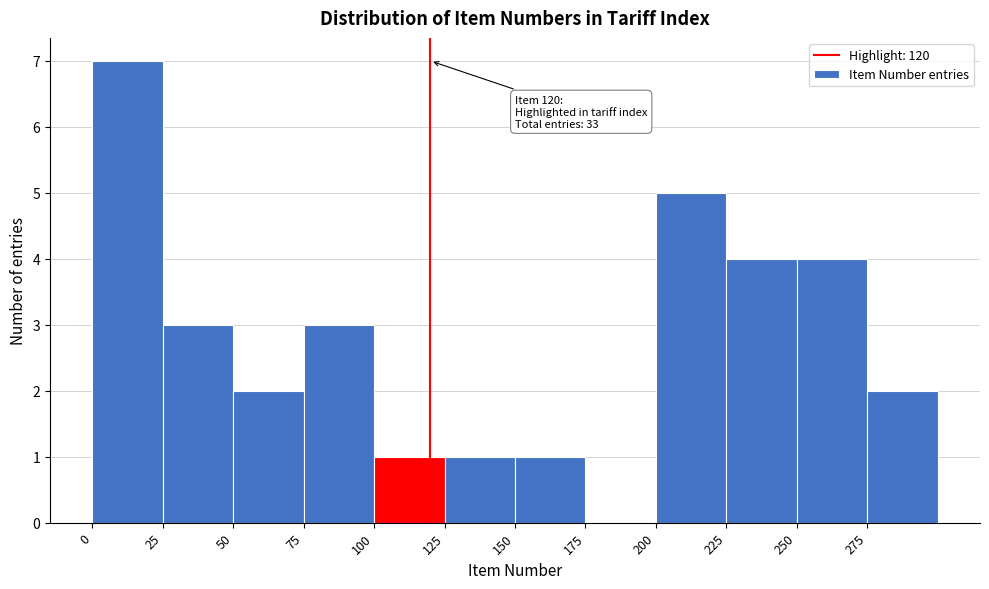

Which range on the x-axis has the tallest bar?

0 to 25